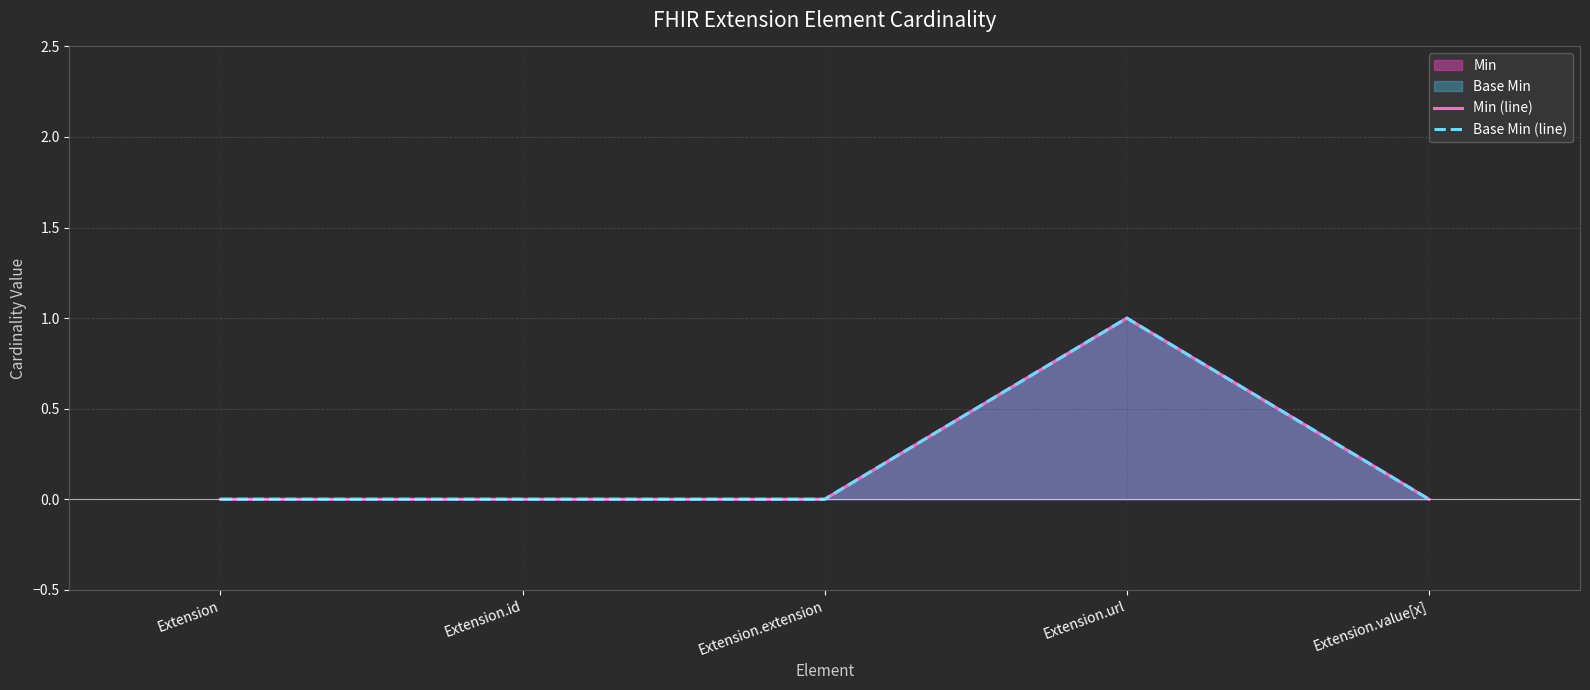

At how many categories does at least one series exceed 0?

1